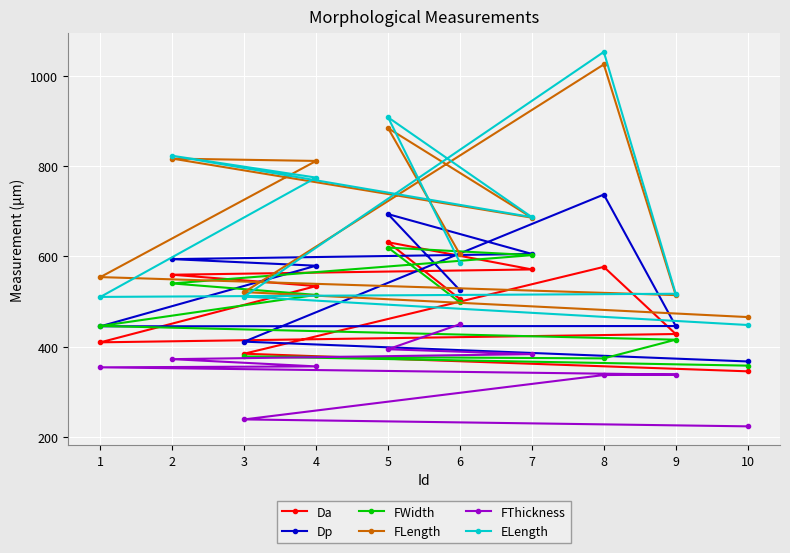

What is the difference between the FThickness values at 2 and 9?

34.2